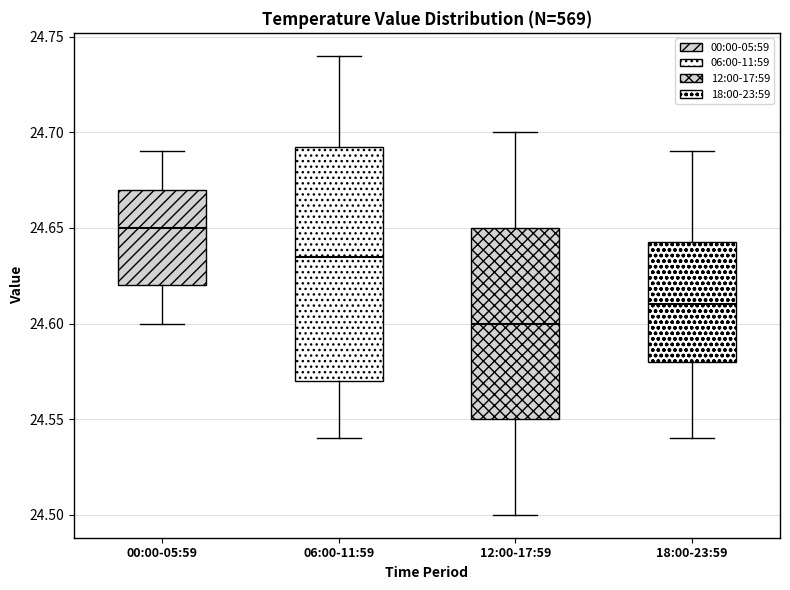

Reading left to right, transcribe this box plot: for each box, give where its median line is, the range the box spans, and where its two whiskers end, as read against the y-axis. The values are not printed on the chart, so give them approximately, as read against the axis.

00:00-05:59: median 24.650, box 24.620 to 24.670, whiskers 24.600 to 24.690
06:00-11:59: median 24.635, box 24.570 to 24.695, whiskers 24.540 to 24.740
12:00-17:59: median 24.600, box 24.550 to 24.650, whiskers 24.500 to 24.700
18:00-23:59: median 24.610, box 24.580 to 24.645, whiskers 24.540 to 24.690